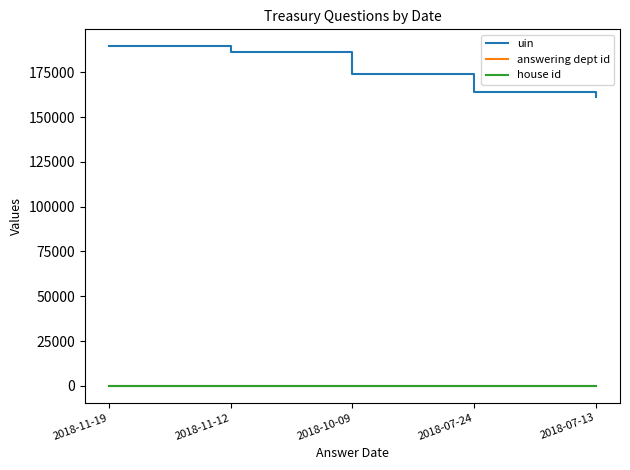

True or false: uin and answering dept id intersect in this chart.

False